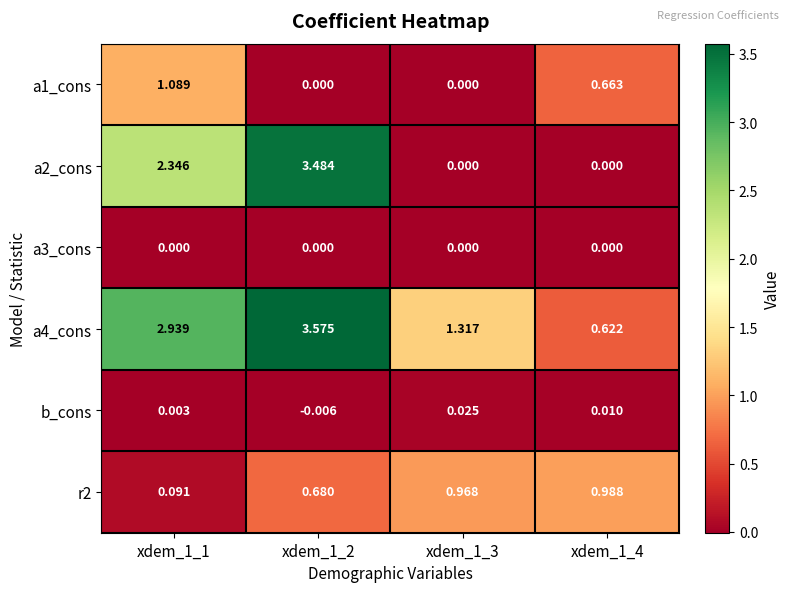

What is the maximum value shown in the chart?

3.6